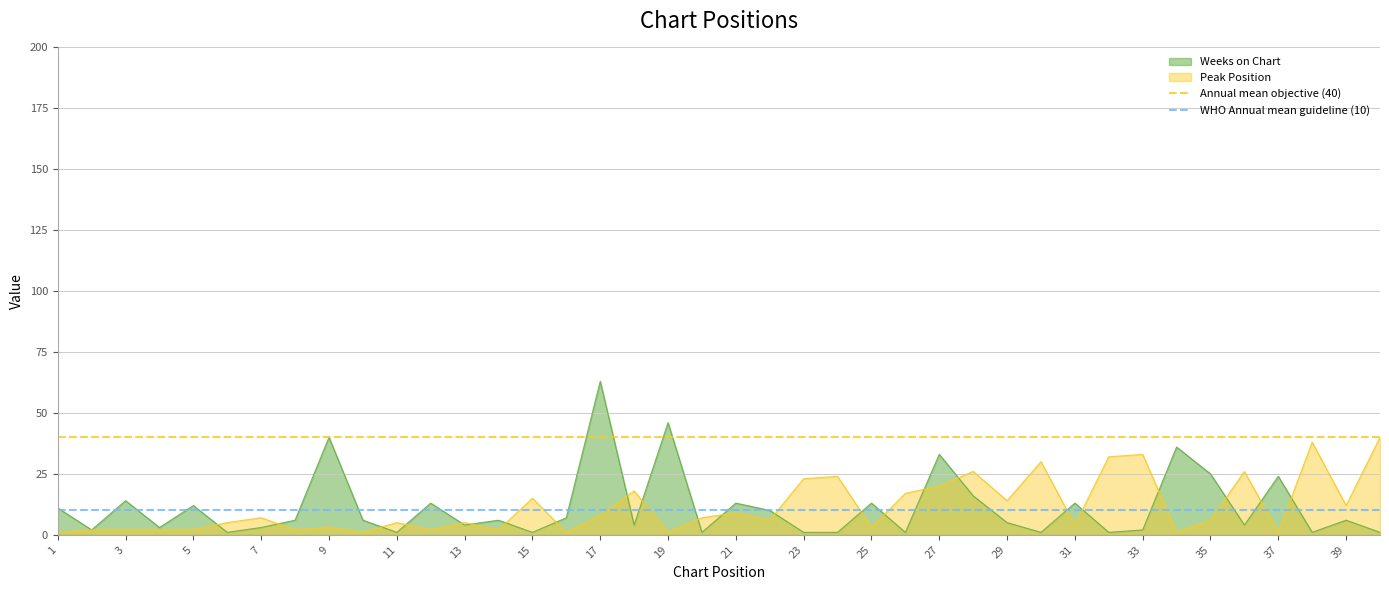

Does the chart have visible grid lines?

Yes